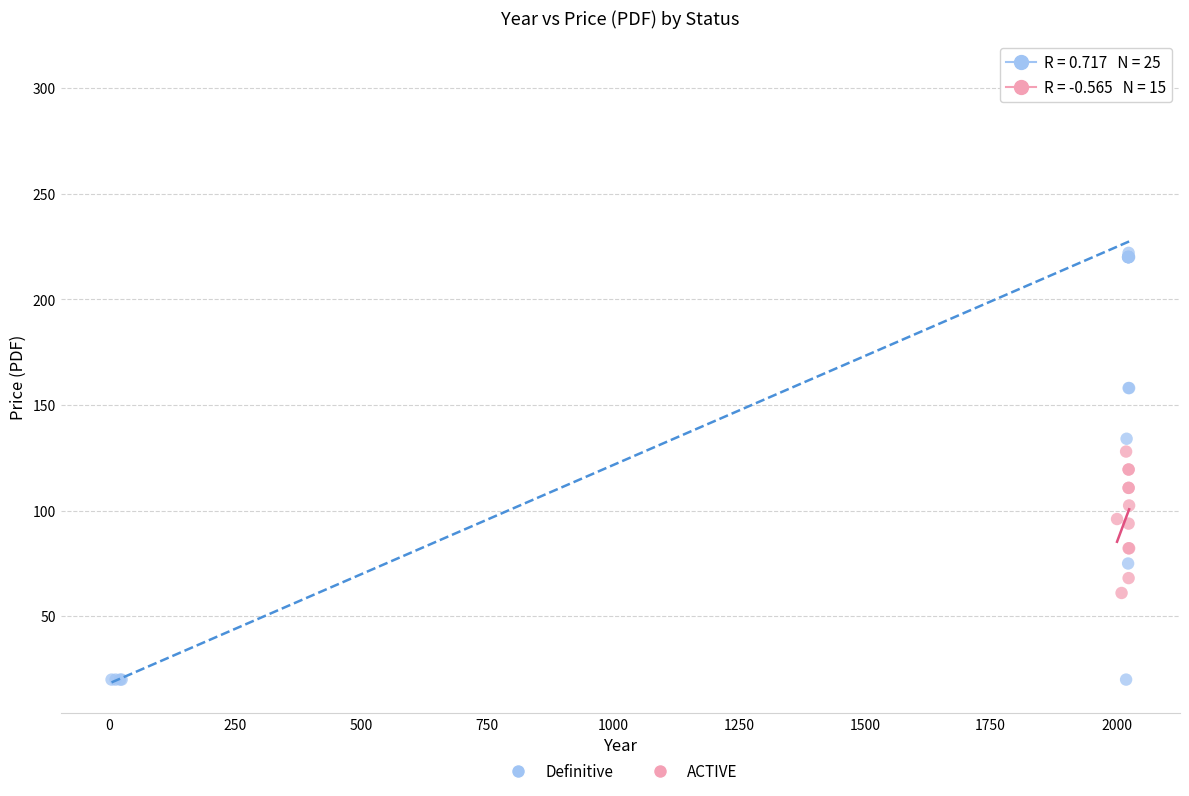

Which series contains the highest Y value?

Definitive